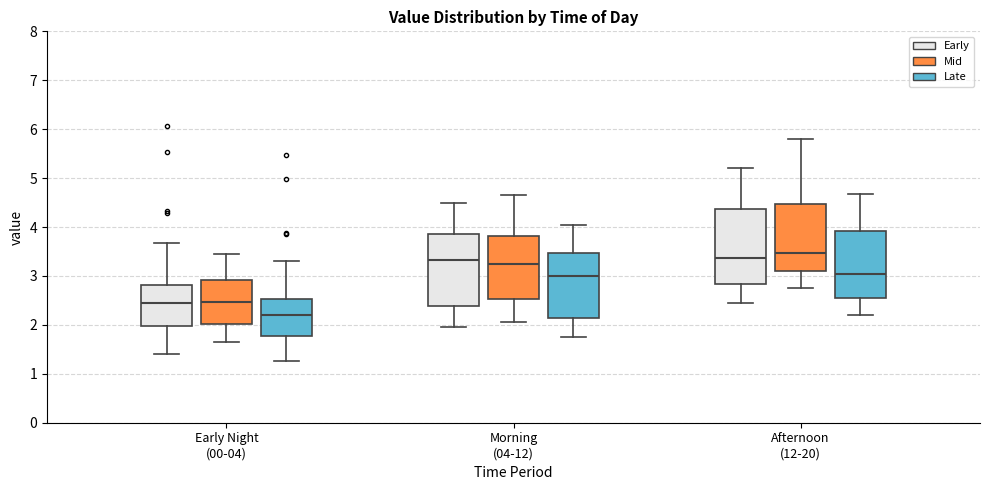

Which box has the highest median line?

Afternoon (12-20) (Mid)